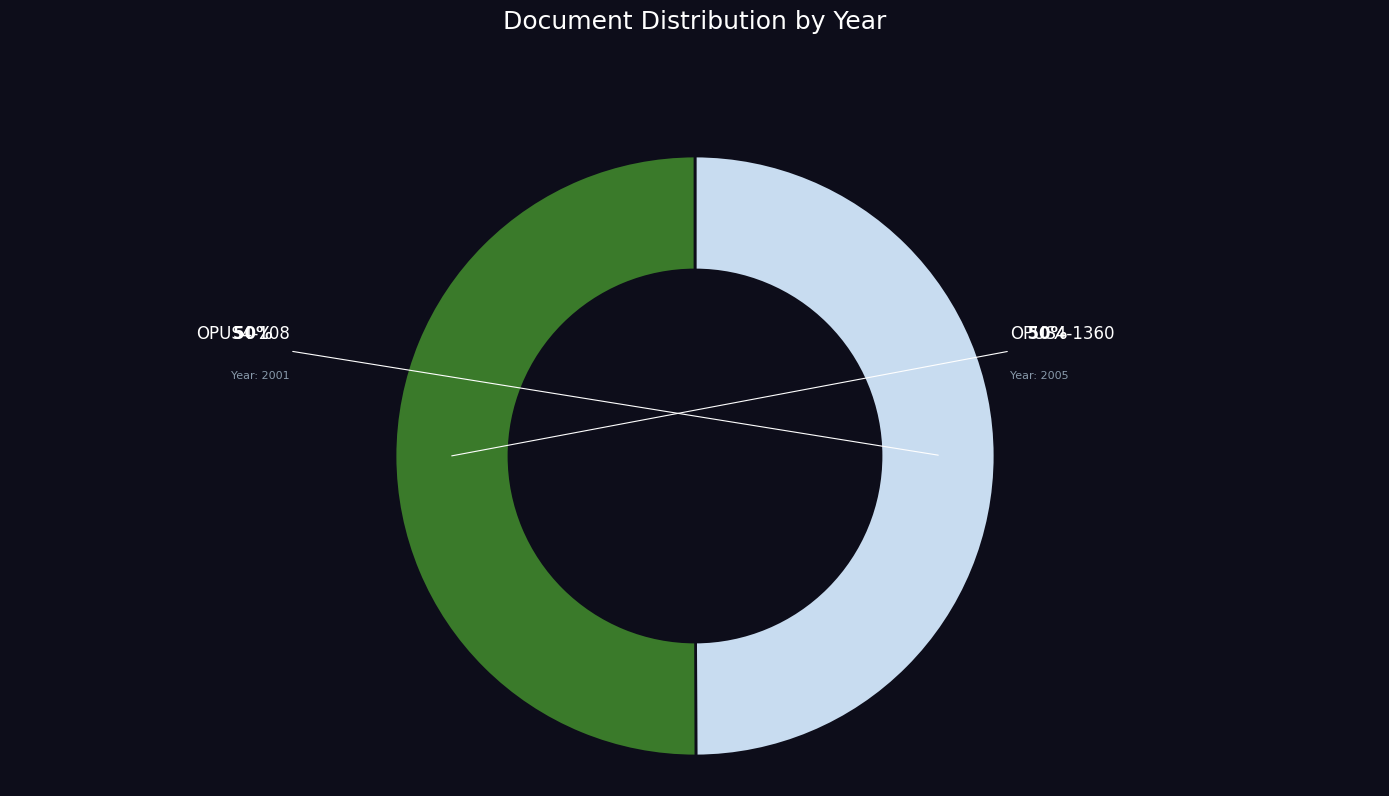

To the nearest percent, what is the average slice percentage?

50%